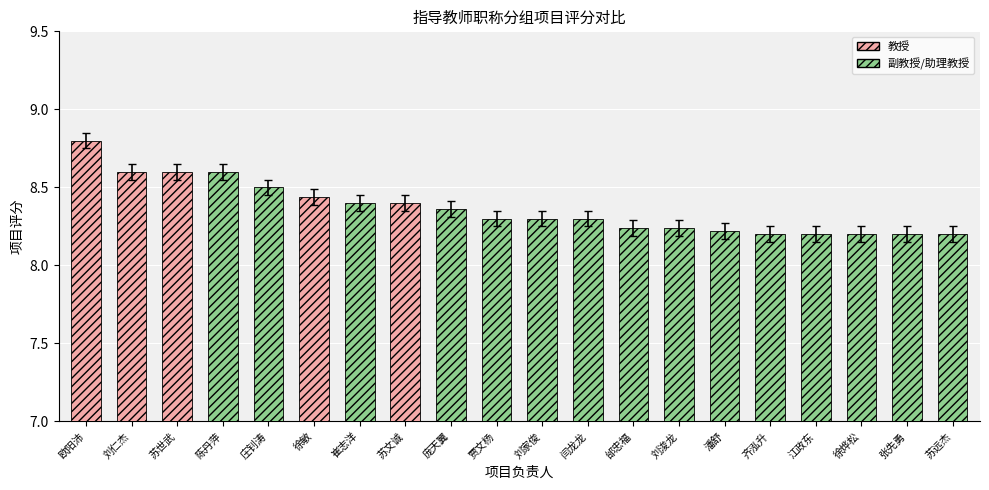

Rank the categories by value from lowest to highest.

齐泓升, 江政东, 徐烨松, 张先勇, 苏远杰, 潘舒, 邰忠福, 刘浚龙, 贾文杨, 刘家俊, 闫龙龙, 庞天翼, 崔志洋, 苏文诚, 徐敏, 庄钊涛, 刘仁杰, 苏世武, 陈丹萍, 欧阳沛